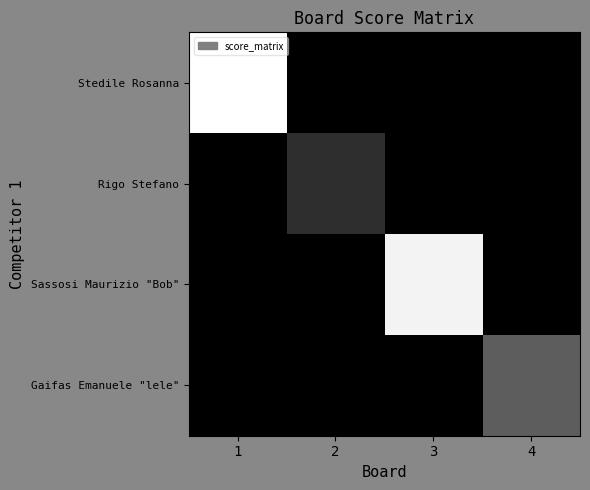

How many data points does each series have?

4